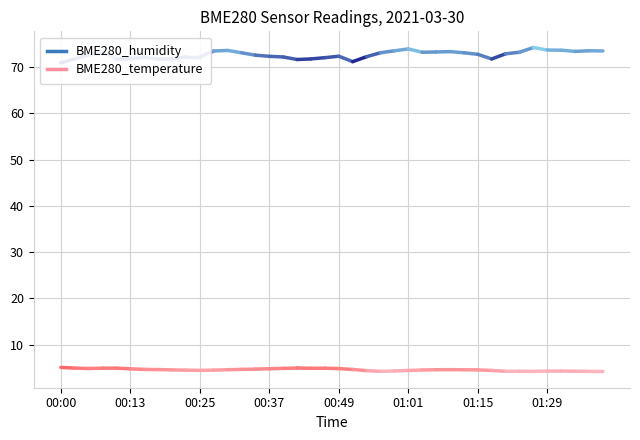

Which has a higher value, 01:39 or 01:04?

01:39